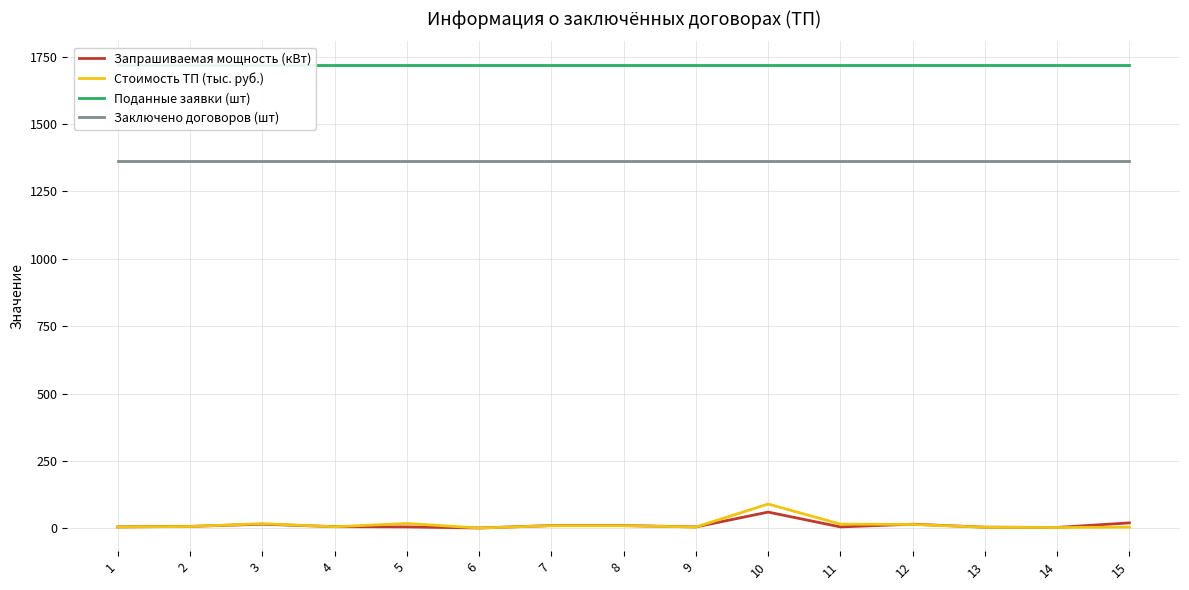

What are all the series names shown in the legend?

Запрашиваемая мощность (кВт), Стоимость ТП (тыс. руб.), Поданные заявки (шт), Заключено договоров (шт)